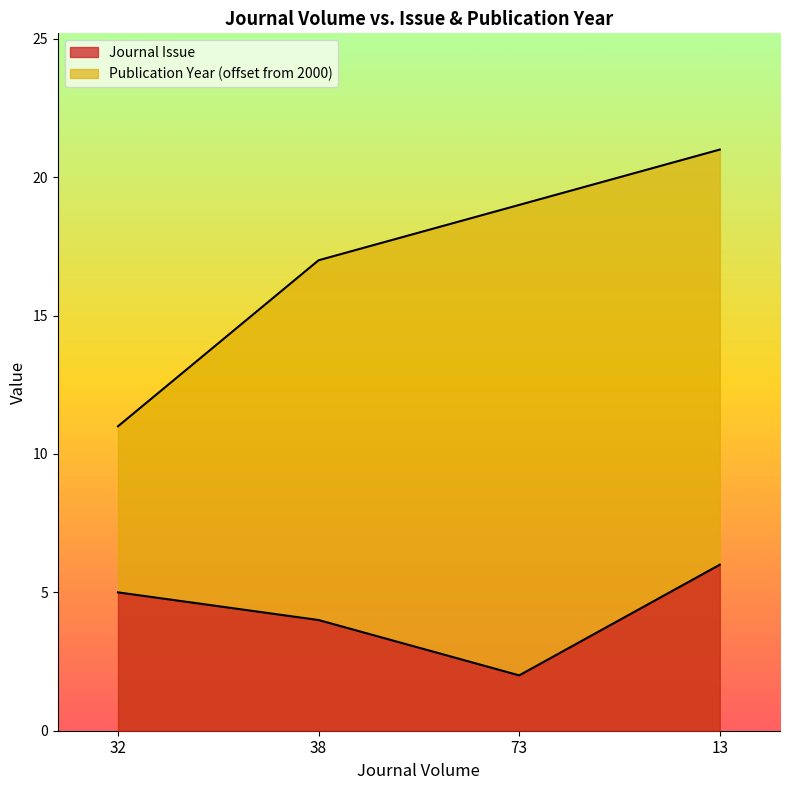

Is it true that Publication Year equals 17 at 38?

True